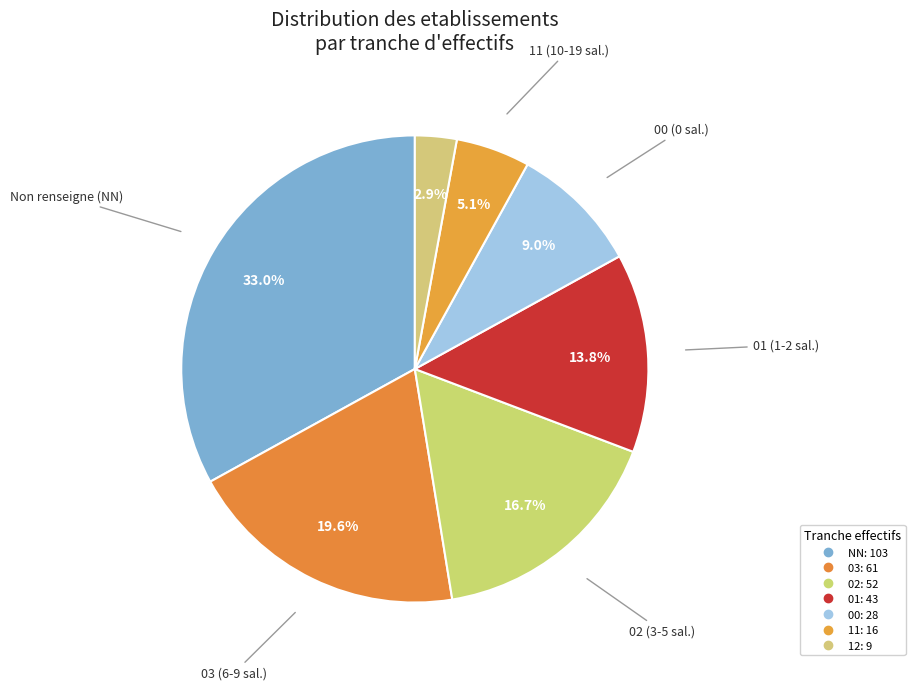

Which slice is the largest?

NN